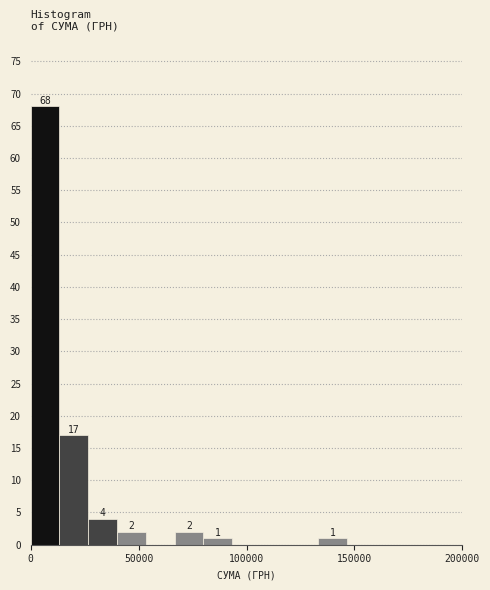

Read against the x-axis, roughly where is the centre of the tallest bar?

5000